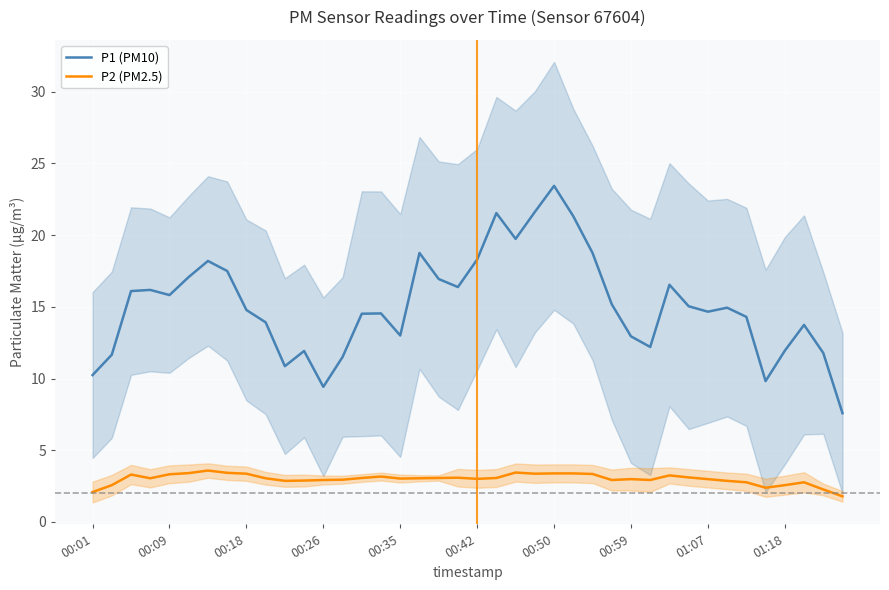

What is the difference between the P1 (PM10) values at 26 and 23?

2.9